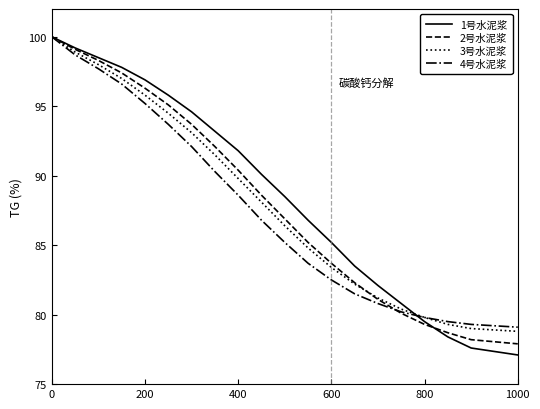

What is the minimum value for 2号水泥浆?

77.9